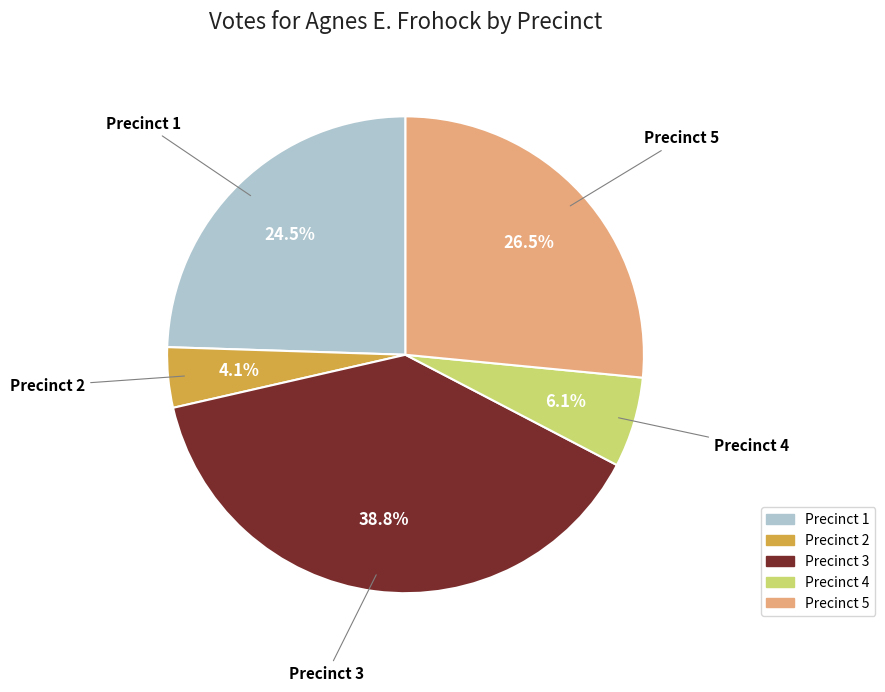

Which slice is the largest?

Precinct 3